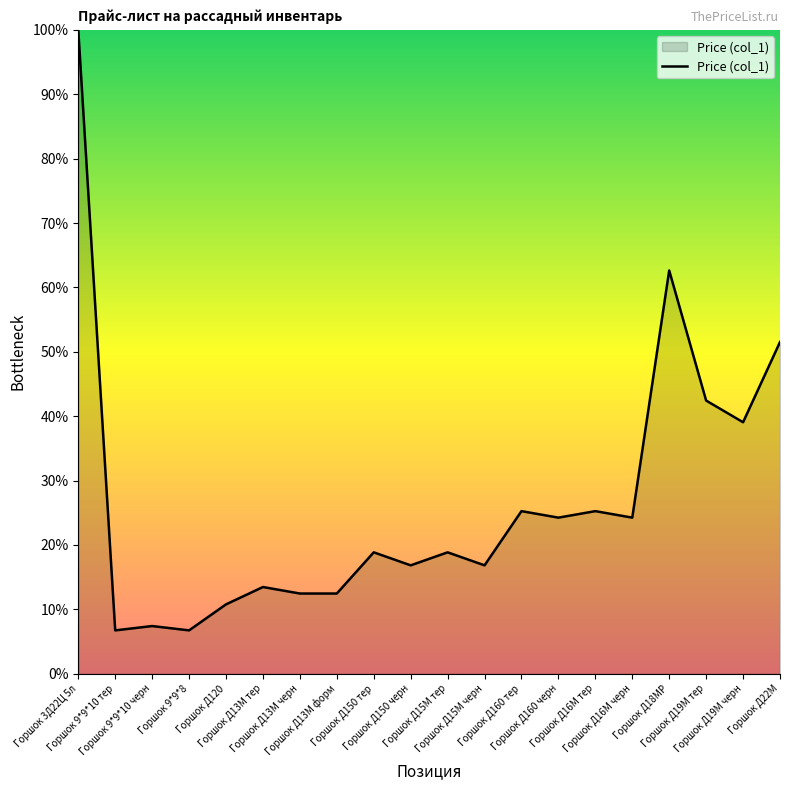

What is the sum of the values at Горшок Д120 and Горшок Д13М черн?

23.2